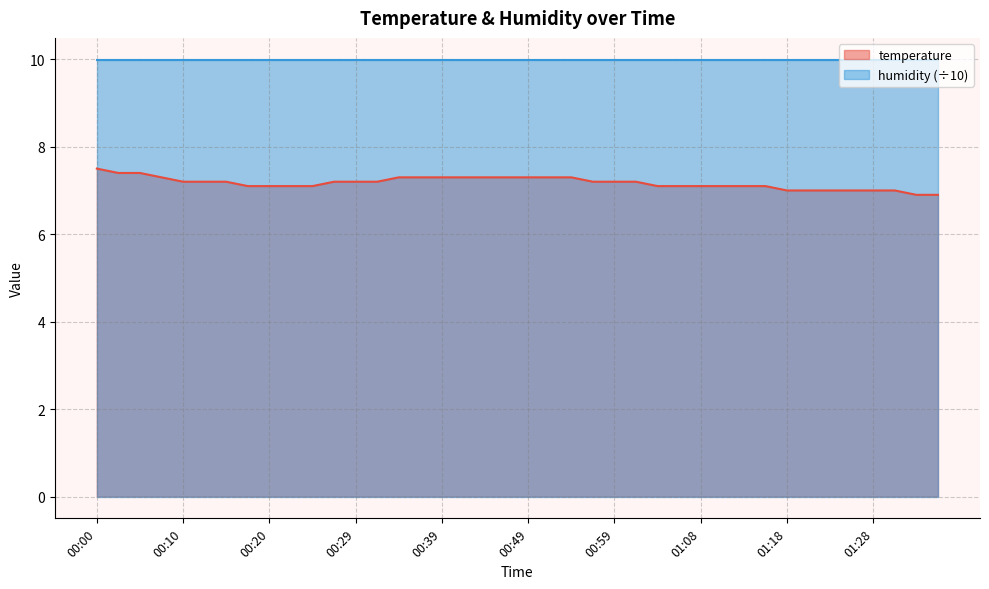

What is the greatest value displayed?

10.0